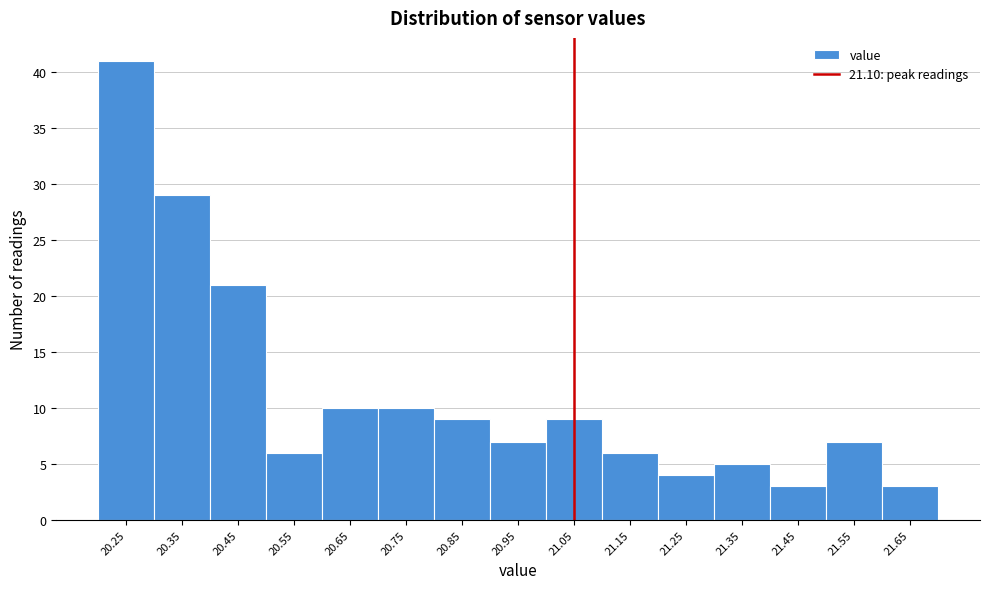

Reading right to left, list all the values displayed in this chart.

21.65=3	21.55=7	21.45=3	21.35=5	21.25=4	21.15=6	21.05=9	20.95=7	20.85=9	20.75=10	20.65=10	20.55=6	20.45=21	20.35=29	20.25=41